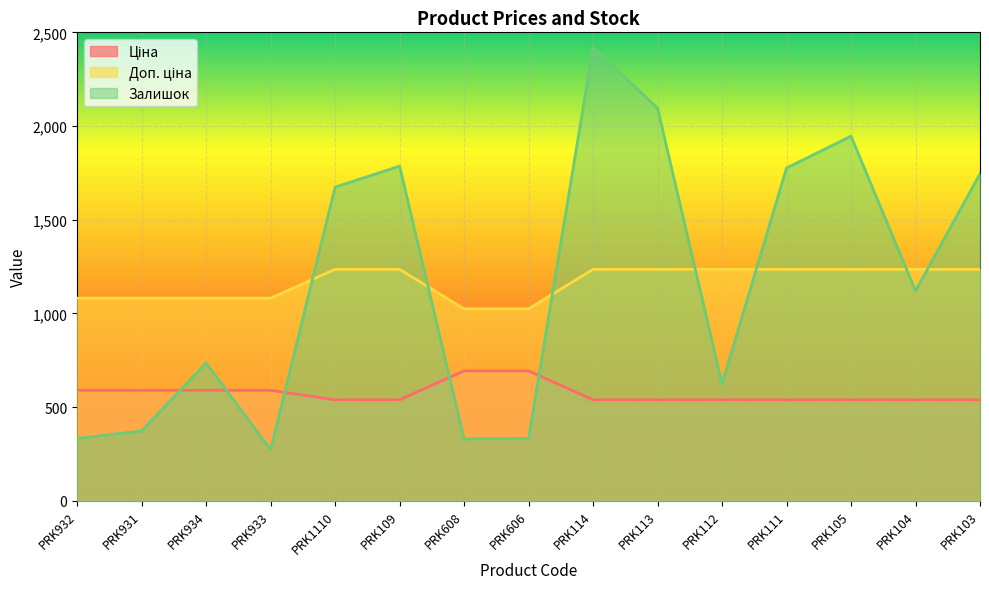

List the labels in order of Ціна value, smallest first.

PRK1110, PRK109, PRK114, PRK113, PRK112, PRK111, PRK105, PRK104, PRK103, PRK932, PRK931, PRK934, PRK933, PRK608, PRK606